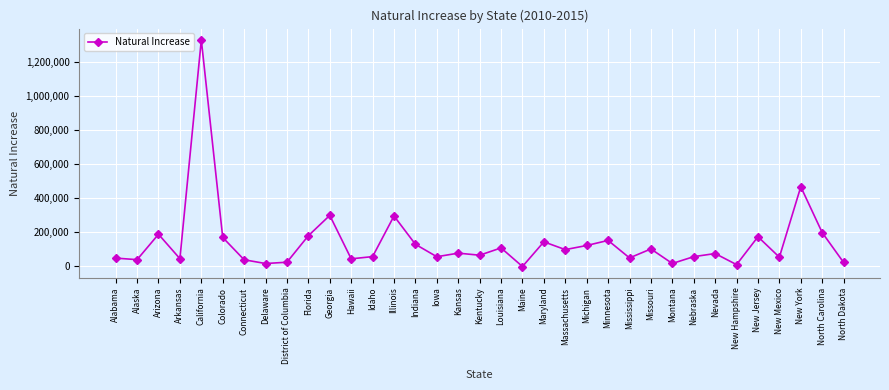

Does the chart display data point markers on the line(s)?

Yes